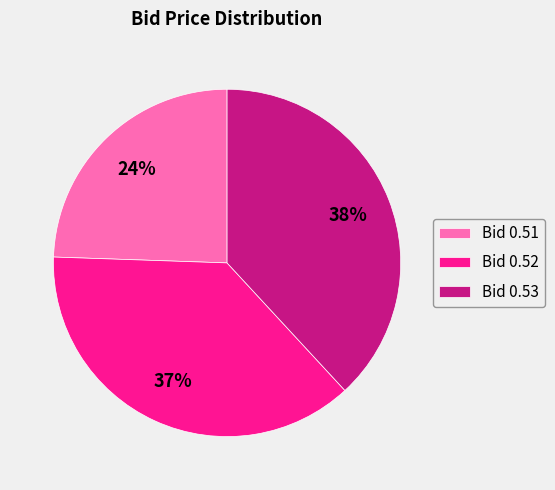

Does Bid 0.51 represent more than half of the total?

No